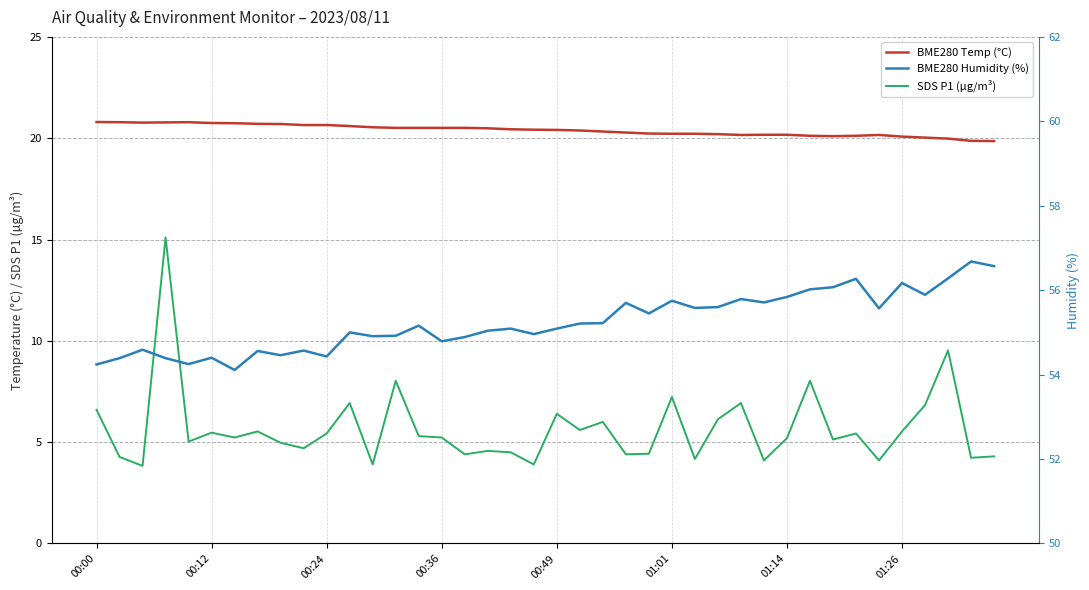

What is the average value of the SDS P1 (µg/m³) series?

5.7